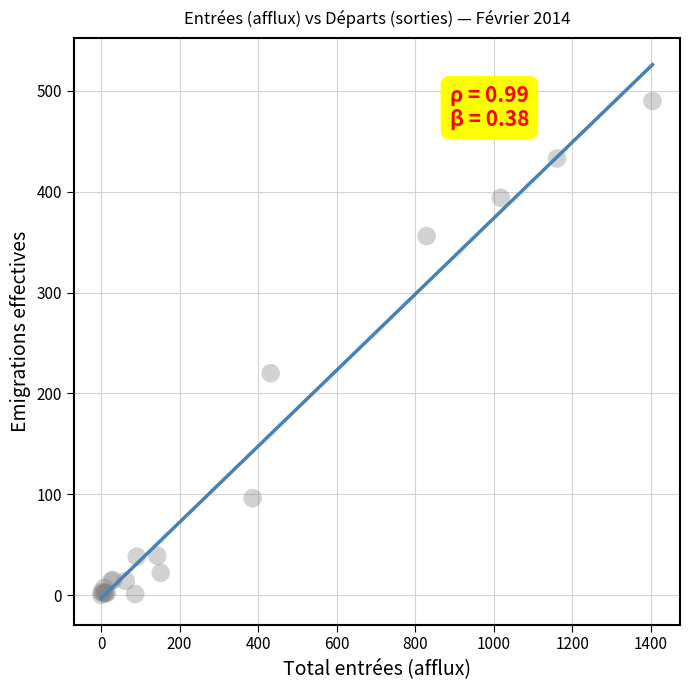

What Y value in the scatter plot is closest to 245?

220